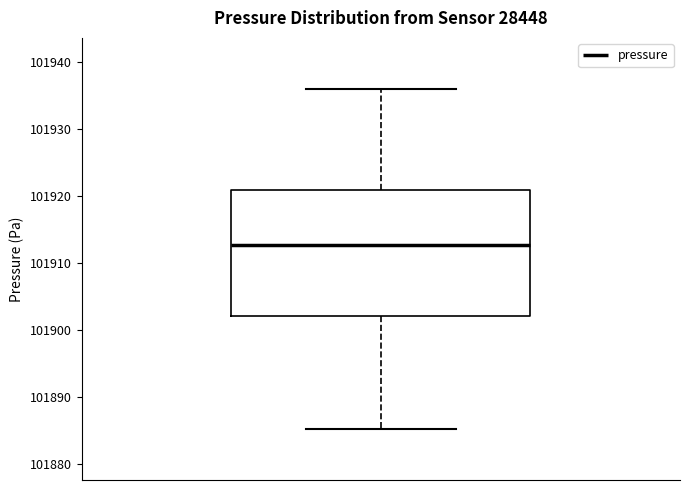

Transcribe this box plot: give where the median line is, the range the box spans, and where the two whiskers end, as read against the y-axis. The values are not printed on the chart, so give them approximately, as read against the axis.

median 101913, box 101902 to 101921, whiskers 101885 to 101936